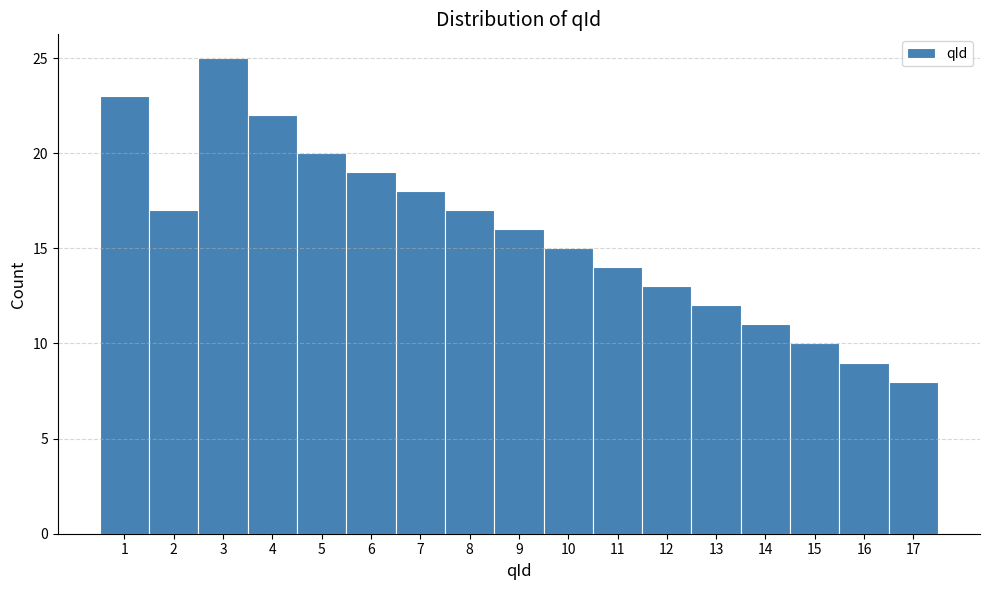

Reading left to right, list every bar in this chart as the range it spans on the x-axis followed by its height. The values are not printed on the chart, so give them approximately, as read against the axis.

0.5 to 1.5: 23
1.5 to 2.5: 17
2.5 to 3.5: 25
3.5 to 4.5: 22
4.5 to 5.5: 20
5.5 to 6.5: 19
6.5 to 7.5: 18
7.5 to 8.5: 17
8.5 to 9.5: 16
9.5 to 10.5: 15
10.5 to 11.5: 14
11.5 to 12.5: 13
12.5 to 13.5: 12
13.5 to 14.5: 11
14.5 to 15.5: 10
15.5 to 16.5: 9
16.5 to 17.5: 8